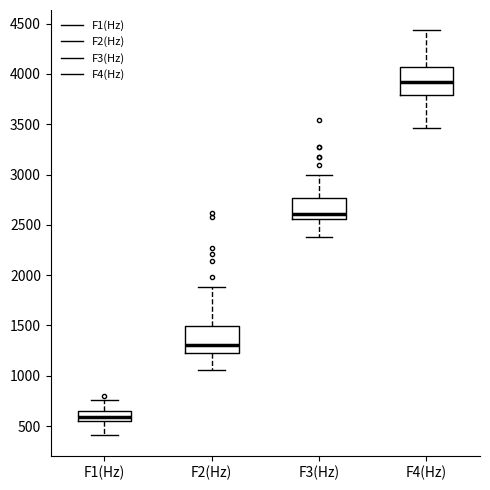

Where does the lower whisker of the box for F1(Hz) end on the y-axis? The values are not printed on the chart, so give them approximately, as read against the axis.

400